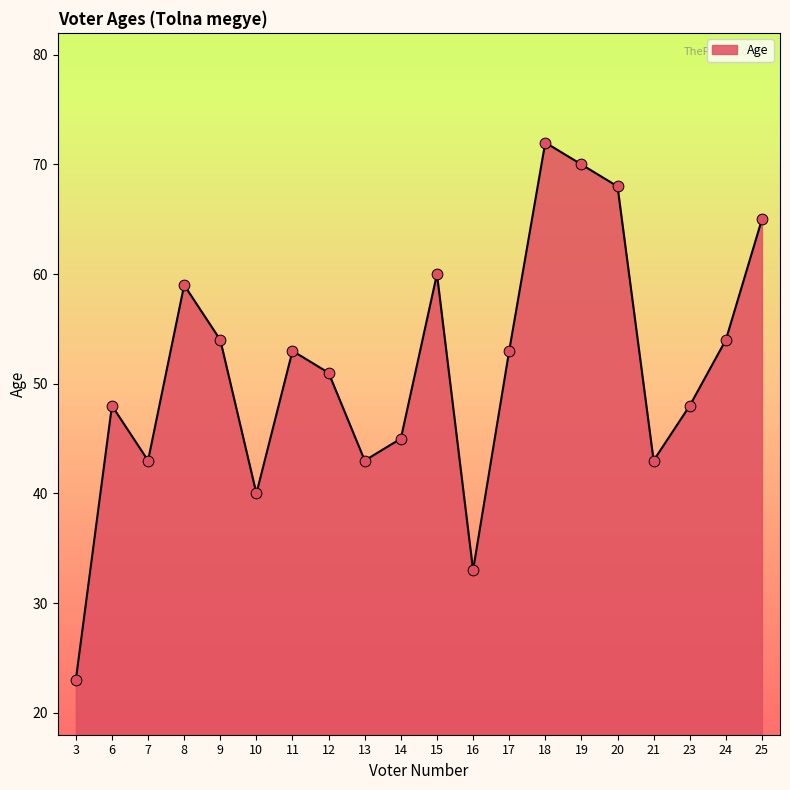

Approximately how many times larger is the value at 19 compared to 9?

1.3